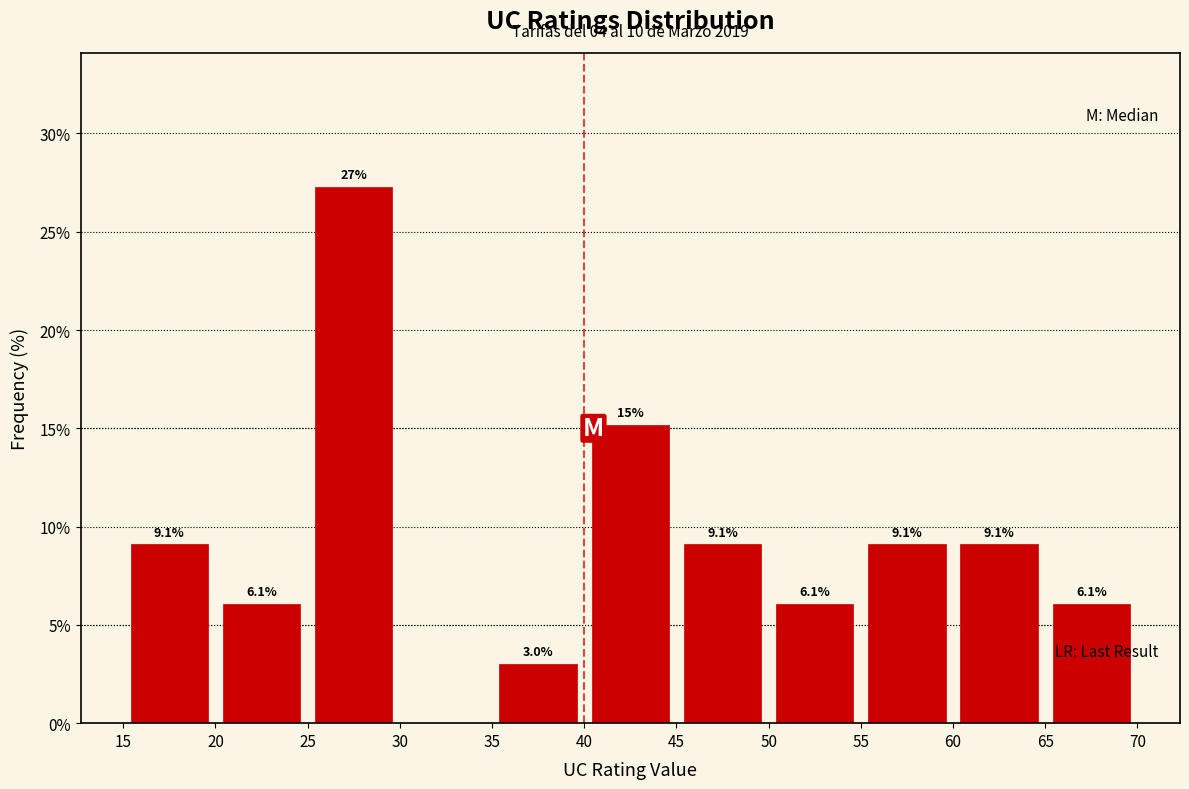

Over which range of the x-axis is the bar tallest?

25 to 30